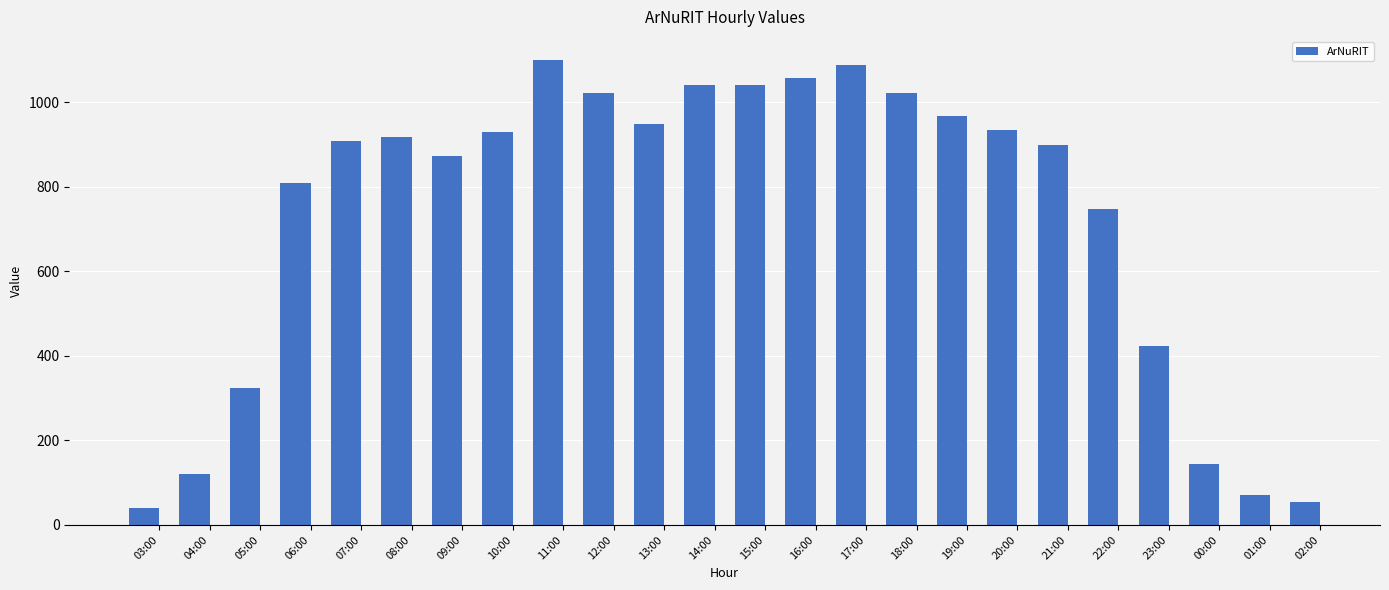

How many values are below 917?

12